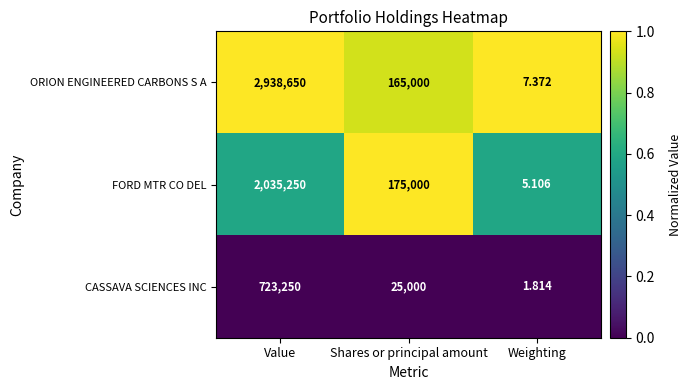

At which label does CASSAVA SCIENCES INC reach its peak?

Value